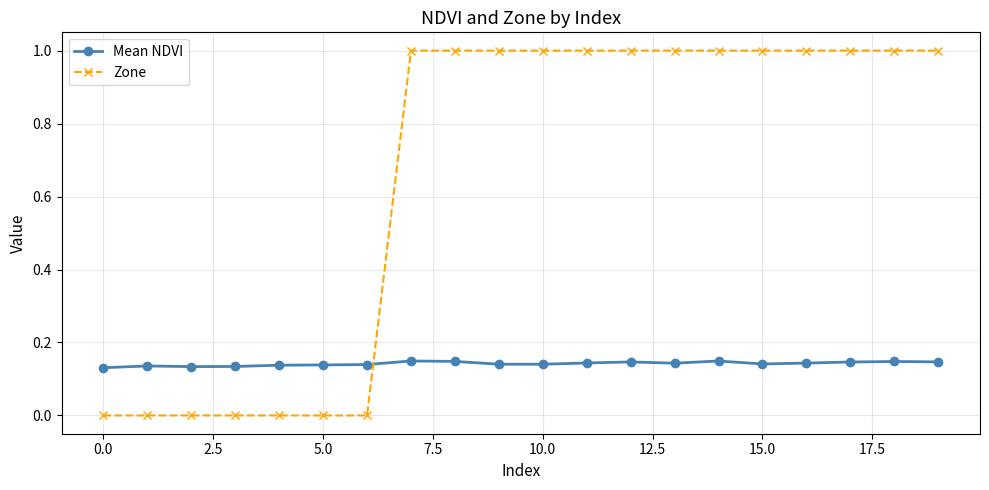

Which series has the widest spread of values?

Zone